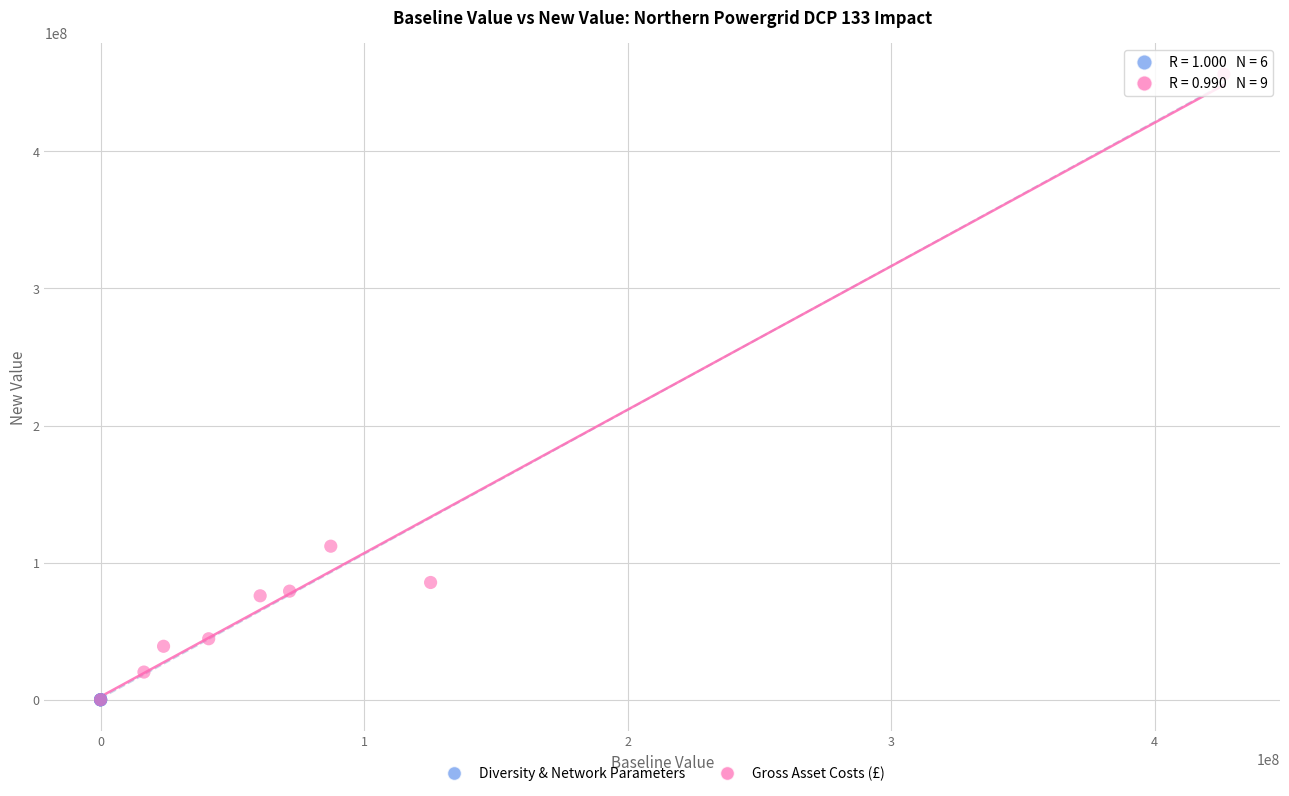

Which series has the largest Y range (max minus min)?

Gross Asset Costs (£)